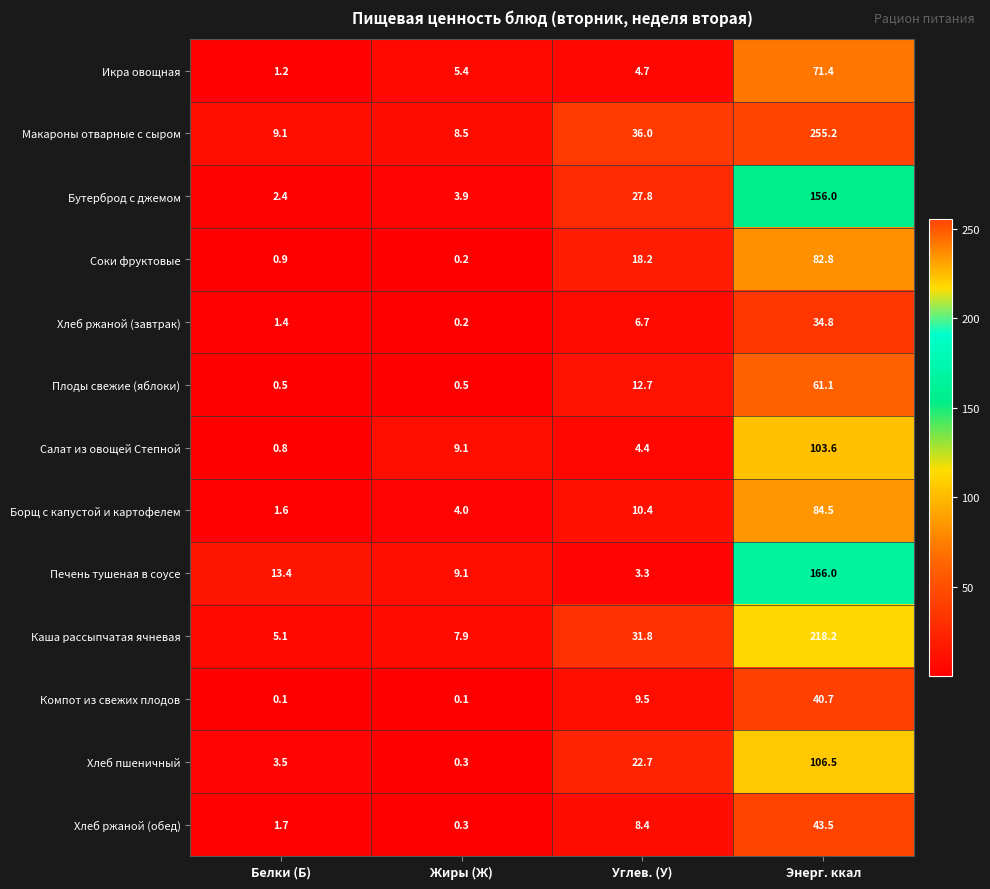

What is the sum of all Каша рассыпчатая ячневая values?

263.0